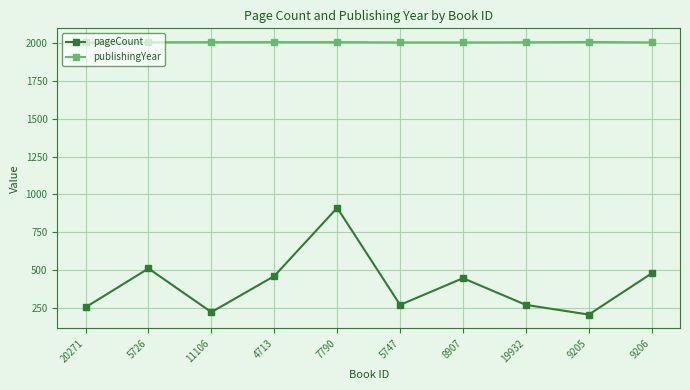

At how many categories does at least one series exceed 1369?

10